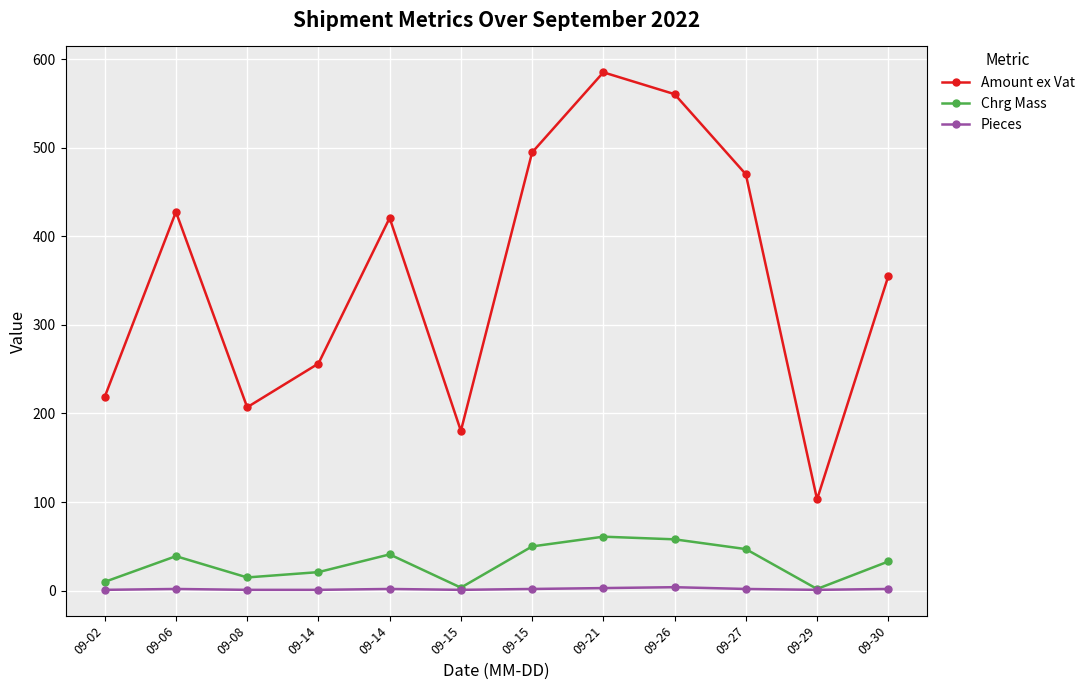

Reading right to left, list all the values displayed in this chart.

Amount ex Vat: 354.9	103.1	469.9	560.3	585.0	494.6	180.4	420.6	256.3	207.0	427.5	218.7
Chrg Mass: 33.0	2.0	47.0	58.0	61.0	50.0	3.5	41.0	21.0	15.0	39.0	10.0
Pieces: 2.0	1.0	2.0	4.0	3.0	2.0	1.0	2.0	1.0	1.0	2.0	1.0